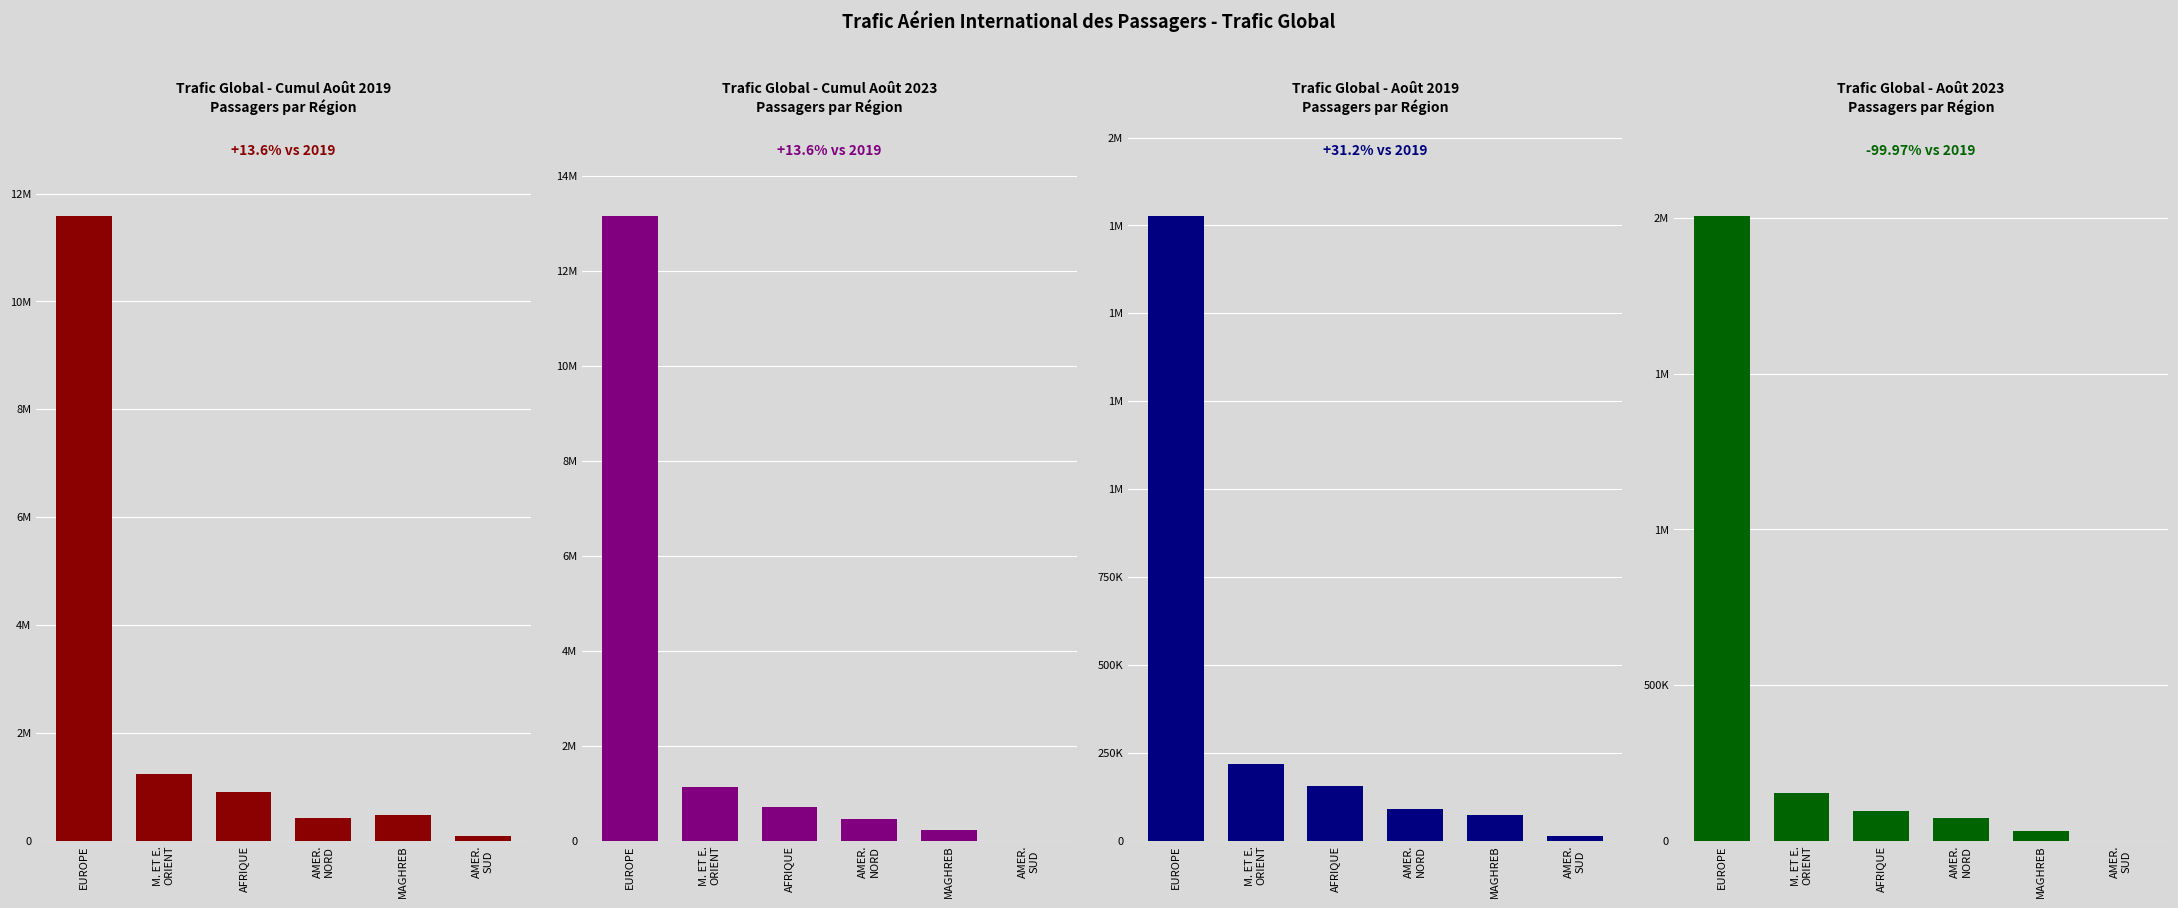

Which series has the largest total across all categories?

2023 (Cumul Août)